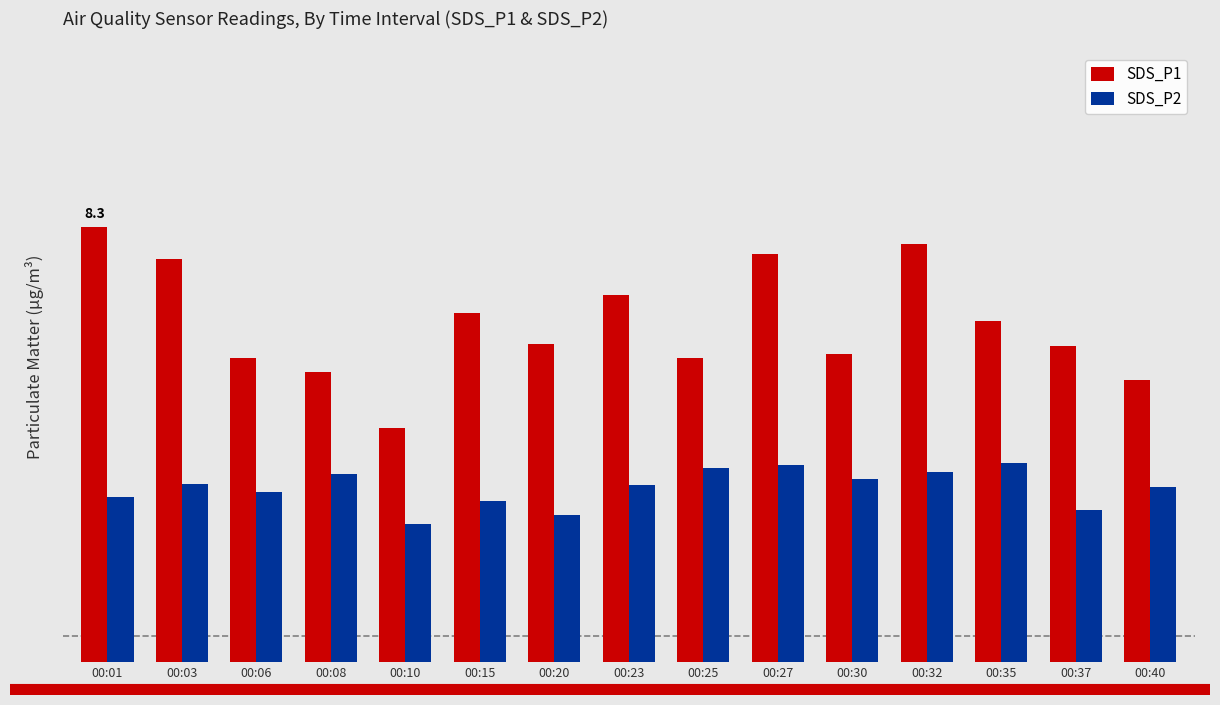

What are all the series names shown in the legend?

SDS_P1, SDS_P2